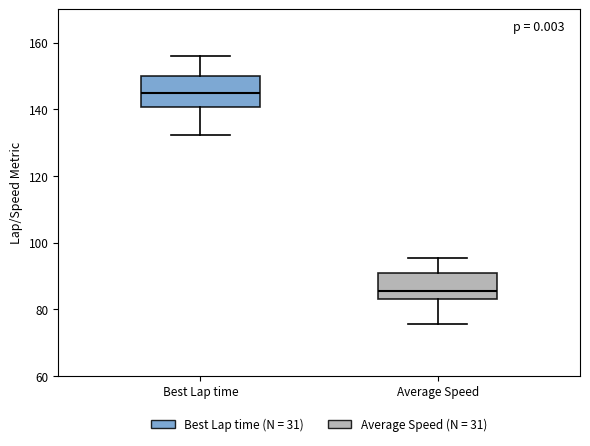

Reading left to right, read every box against the y-axis: the position of its median line, the range the box covers, and the ends of its whiskers. The values are not printed on the chart, so give them approximately, as read against the axis.

Best Lap time: median 144, box 140 to 150, whiskers 132 to 156
Average Speed: median 86, box 84 to 90, whiskers 76 to 96